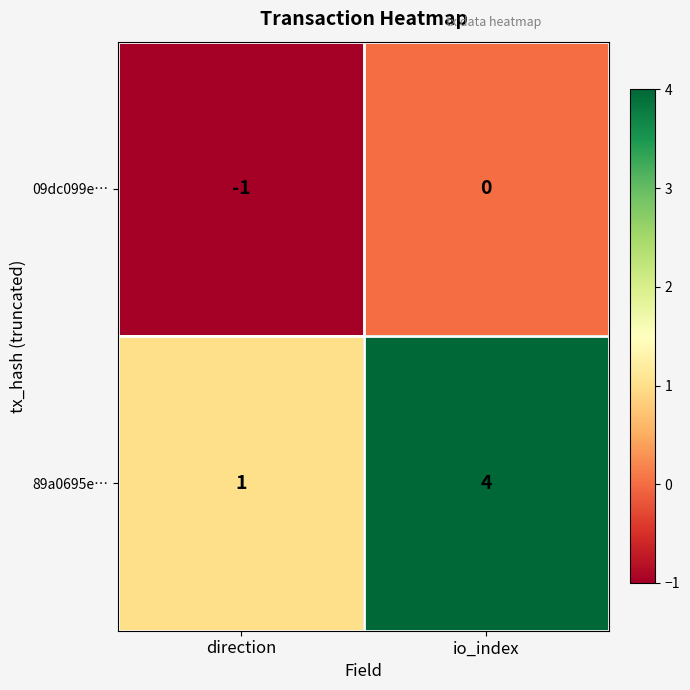

Between direction and io_index, which series saw the biggest shift?

89a0695e…